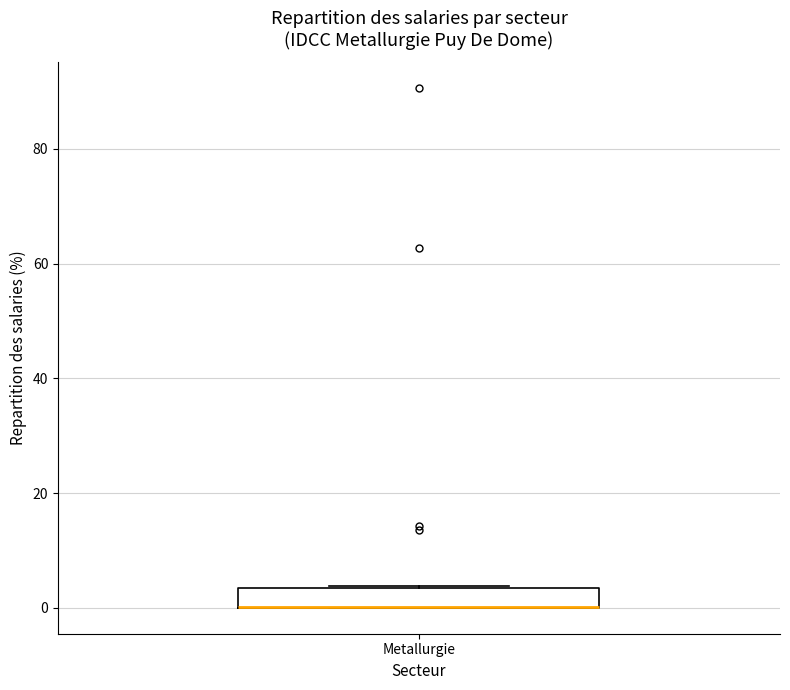

Transcribe this box plot: give where the median line is, the range the box spans, and where the two whiskers end, as read against the y-axis. The values are not printed on the chart, so give them approximately, as read against the axis.

median 0 (drawn on the box's lower edge), box 0 to 4, whiskers 0 to 4